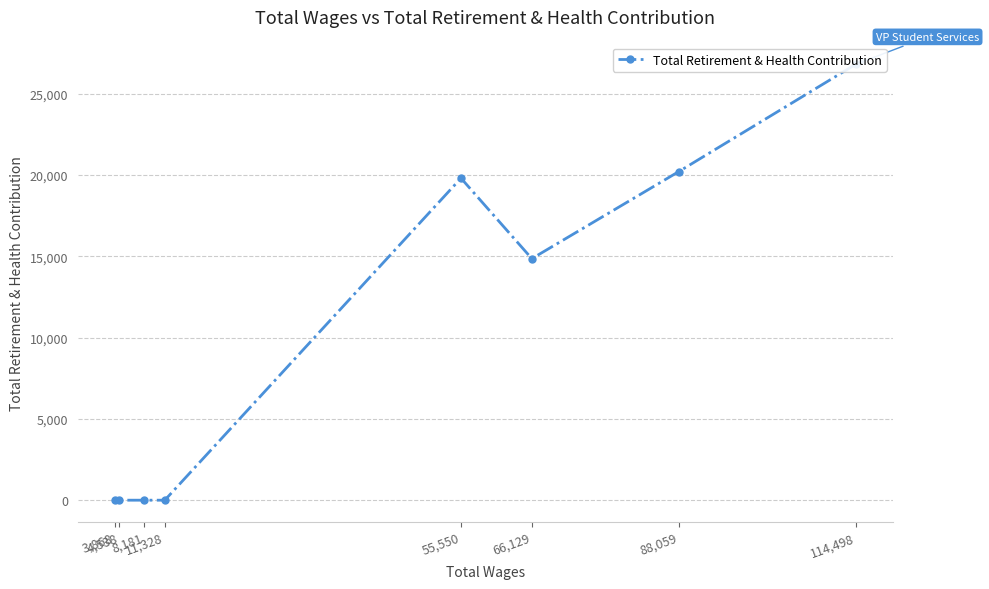

List the labels in order of value, smallest first.

11,328, 8,181, 4,538, 3,868, 66,129, 55,550, 88,059, 114,498